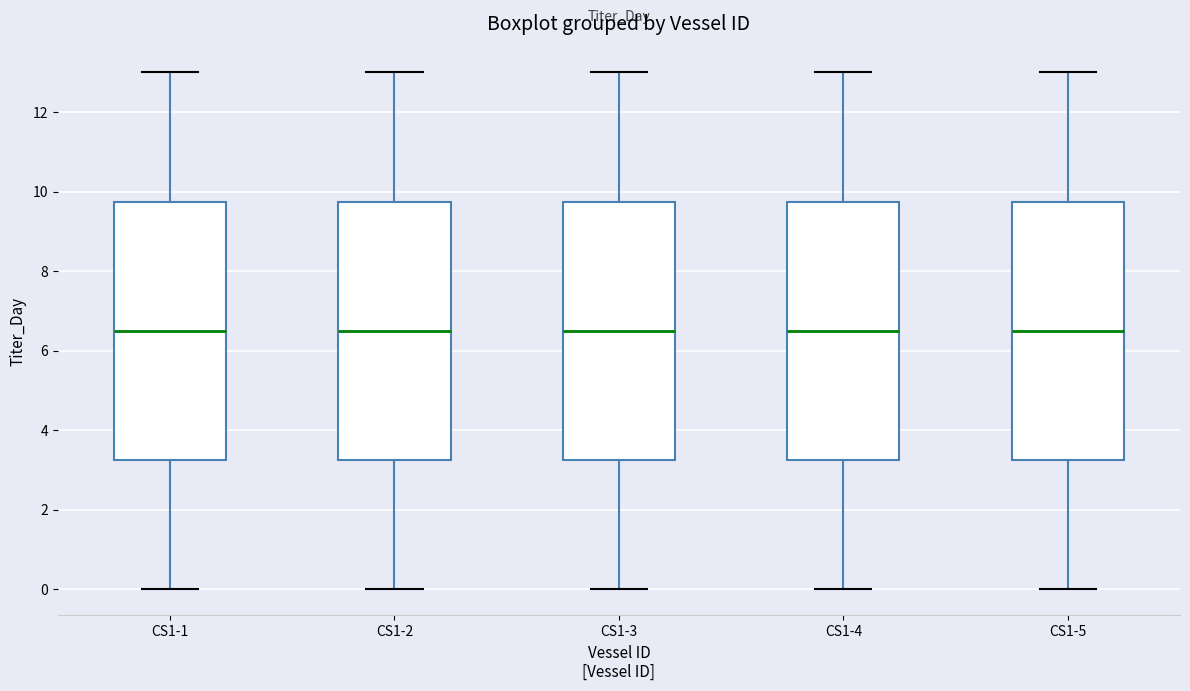

Reading left to right, read every box against the y-axis: the position of its median line, the range the box covers, and the ends of its whiskers. The values are not printed on the chart, so give them approximately, as read against the axis.

CS1-1: median 6.6, box 3.2 to 9.8, whiskers 0.0 to 13.0
CS1-2: median 6.6, box 3.2 to 9.8, whiskers 0.0 to 13.0
CS1-3: median 6.6, box 3.2 to 9.8, whiskers 0.0 to 13.0
CS1-4: median 6.6, box 3.2 to 9.8, whiskers 0.0 to 13.0
CS1-5: median 6.6, box 3.2 to 9.8, whiskers 0.0 to 13.0